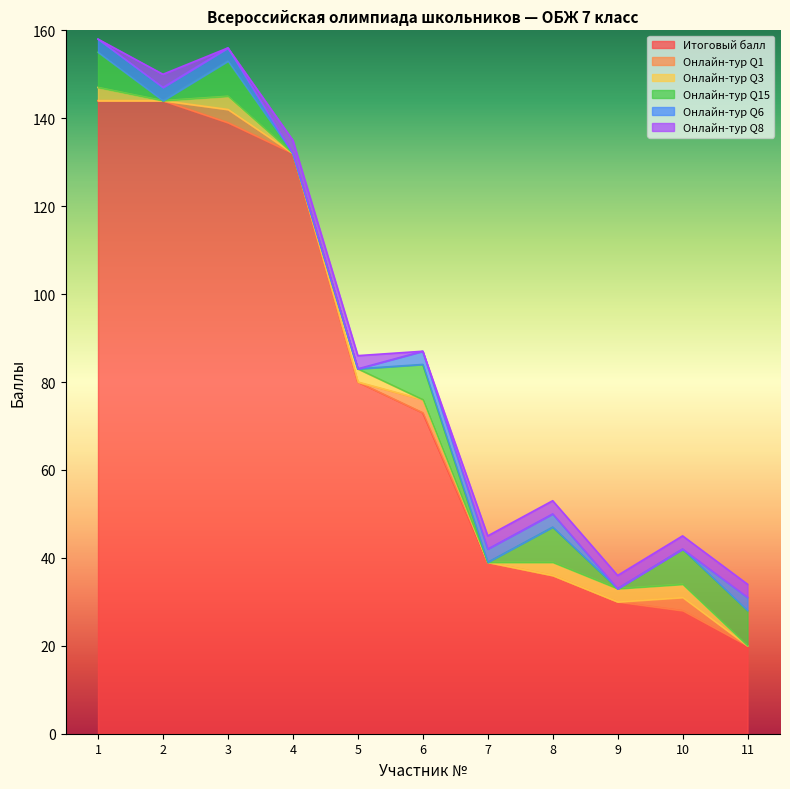

Between 11 and 9, which is larger?

9